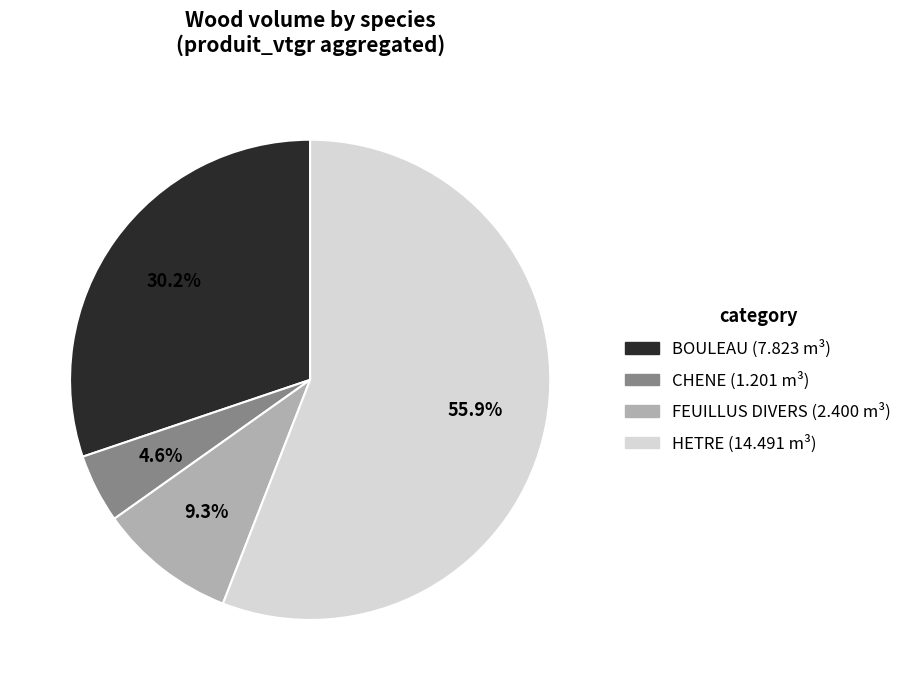

To the nearest percent, what is the difference between the HETRE and BOULEAU slice percentages?

26%